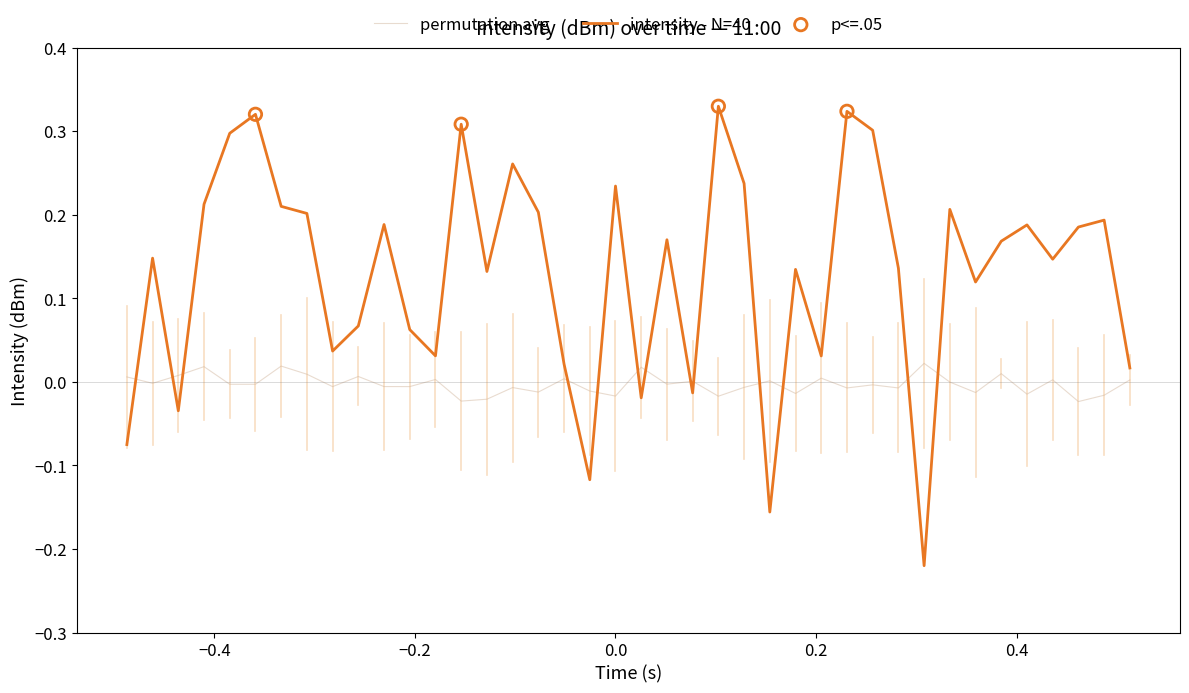

Which series has the largest range (max minus min)?

intensity - N=40